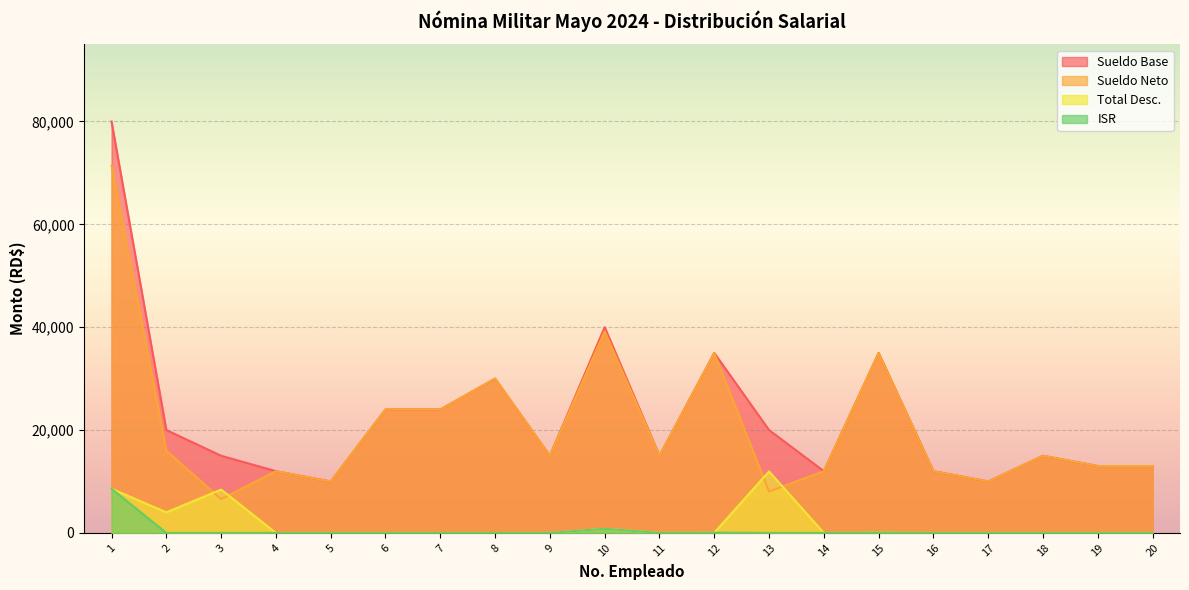

Reading left to right, extract all data points from this chart.

Sueldo Neto: 71417.1	16000.0	6565.9	12000.0	10000.0	24000.0	24000.0	30000.0	15000.0	39202.8	15000.0	34952.8	8053.3	12000.0	34952.8	12000.0	10000.0	15000.0	13000.0	13000.0
Sueldo Base: 80000.0	20000.0	15000.0	12000.0	10000.0	24000.0	24000.0	30000.0	15000.0	40000.0	15000.0	35000.0	20000.0	12000.0	35000.0	12000.0	10000.0	15000.0	13000.0	13000.0
Total Desc.: 8582.9	4000.0	8434.1	0.0	0.0	0.0	0.0	0.0	0.0	797.2	0.0	47.2	11946.7	0.0	47.2	0.0	0.0	0.0	0.0	0.0
ISR: 8582.9	0.0	0.0	0.0	0.0	0.0	0.0	0.0	0.0	797.2	0.0	47.2	0.0	0.0	47.2	0.0	0.0	0.0	0.0	0.0